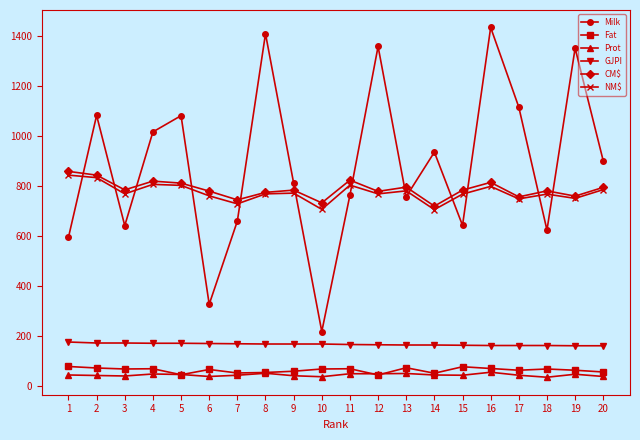

What is the difference between the highest and lowest values at 16?

1380